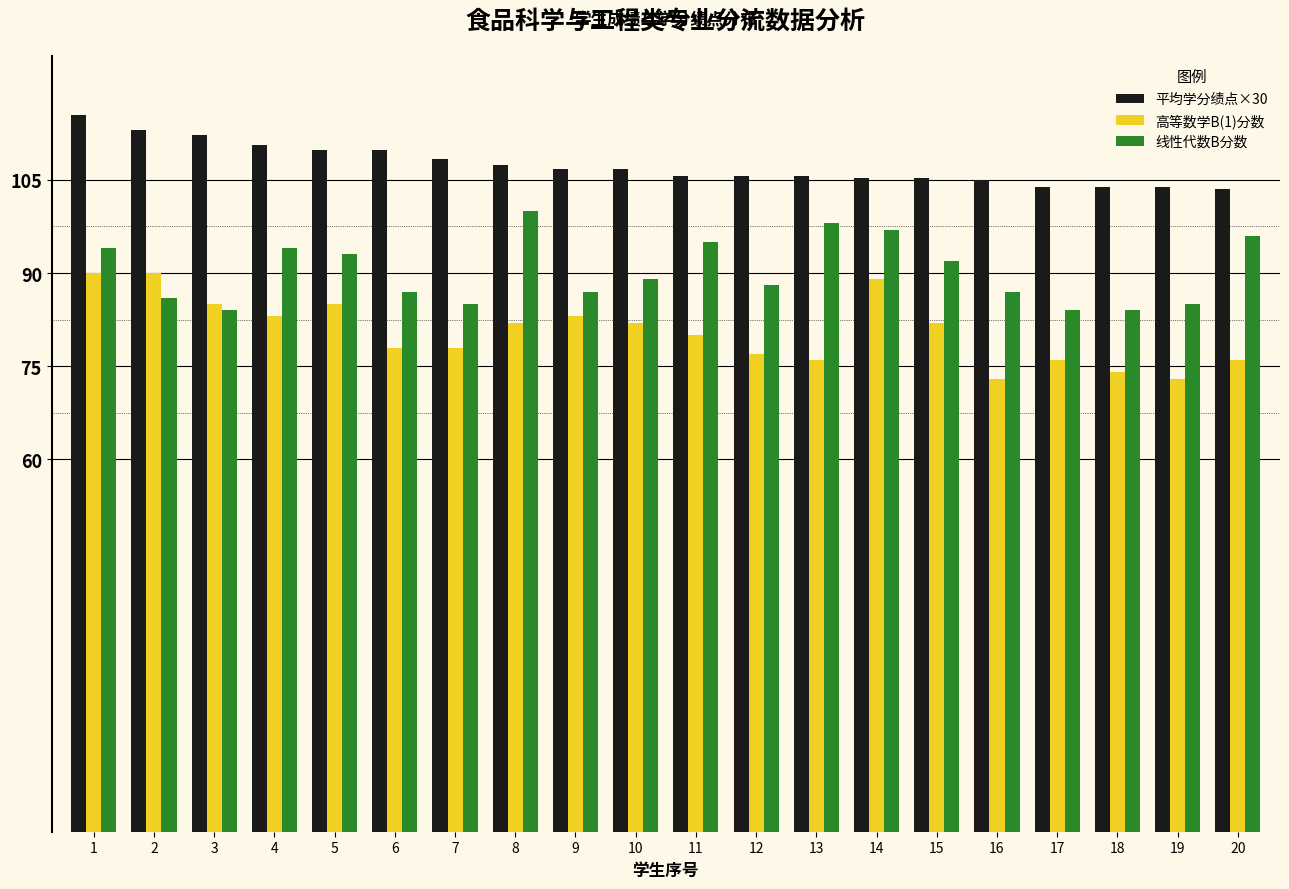

How many distinct data groups are displayed?

3